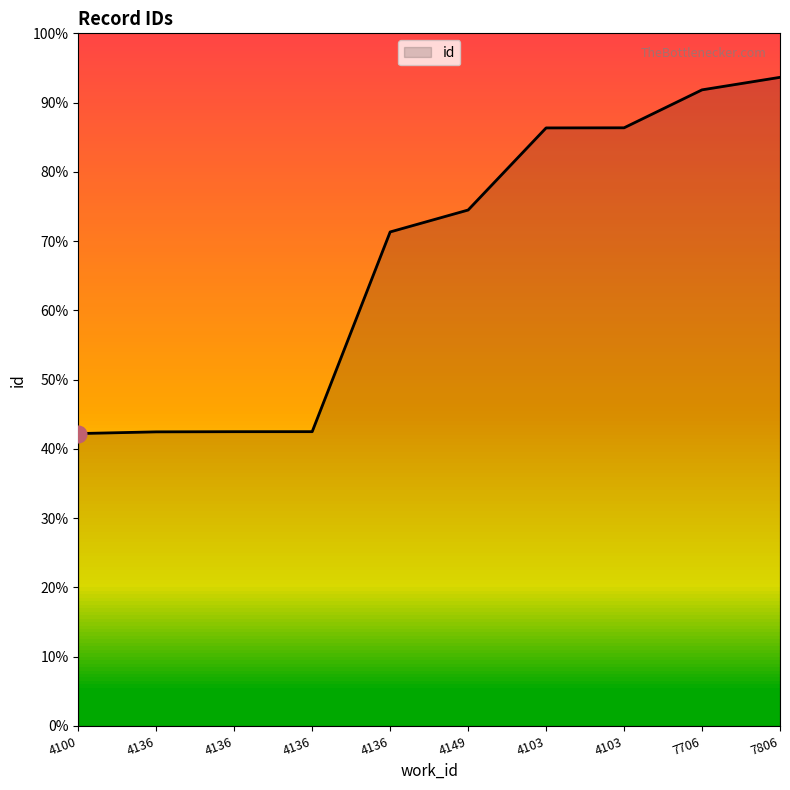

True or false: the data shows 23412 at 7806.

True